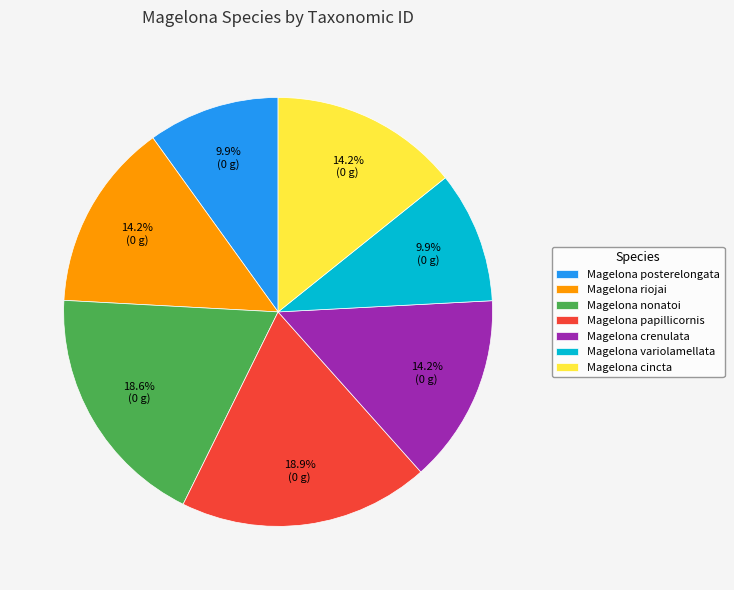

How many segments does this pie chart have?

7